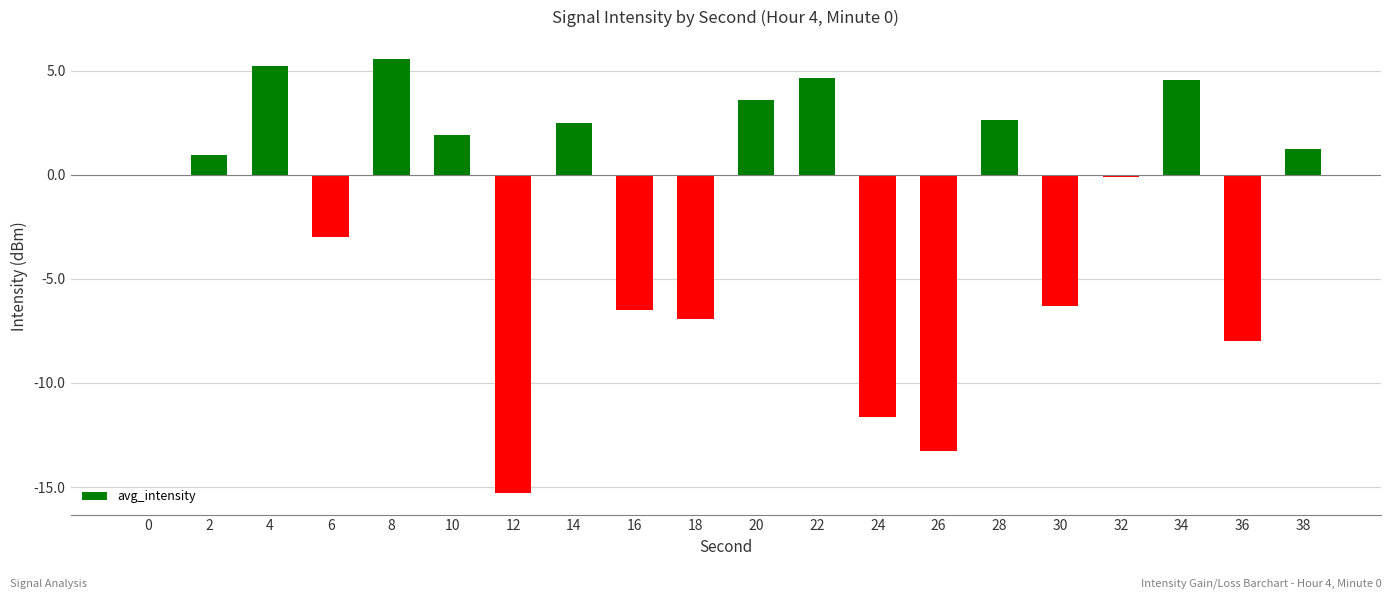

What is the change in value from 10 to 28?

+0.7